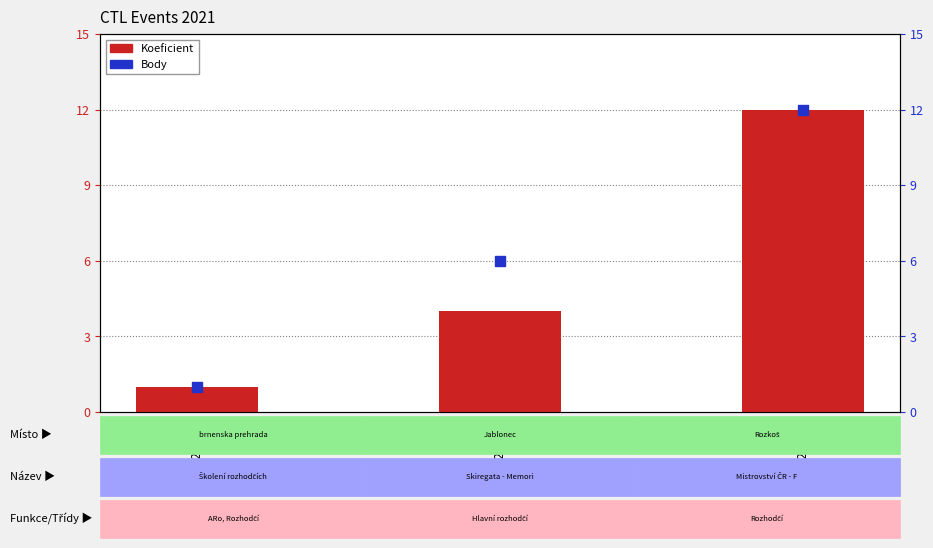

Is the value of Body at 217021 greater than the value of Koeficient at 217021?

No